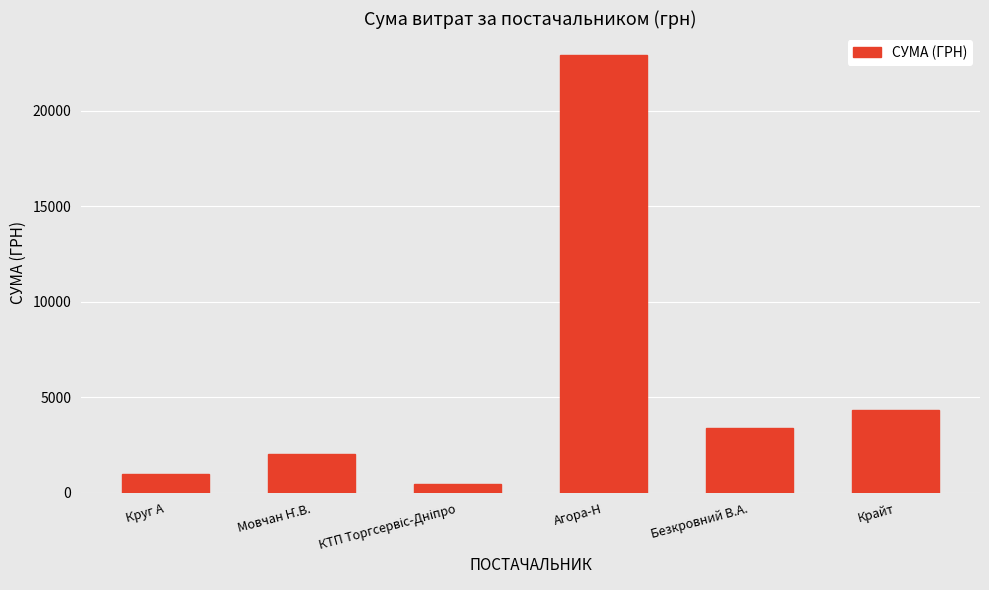

What is the smallest value displayed?

451.8